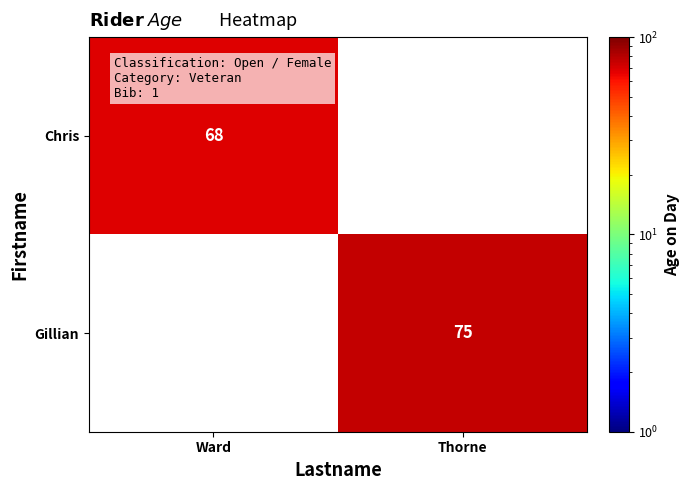

Is it true that Chris equals 22.9 at Ward?

False